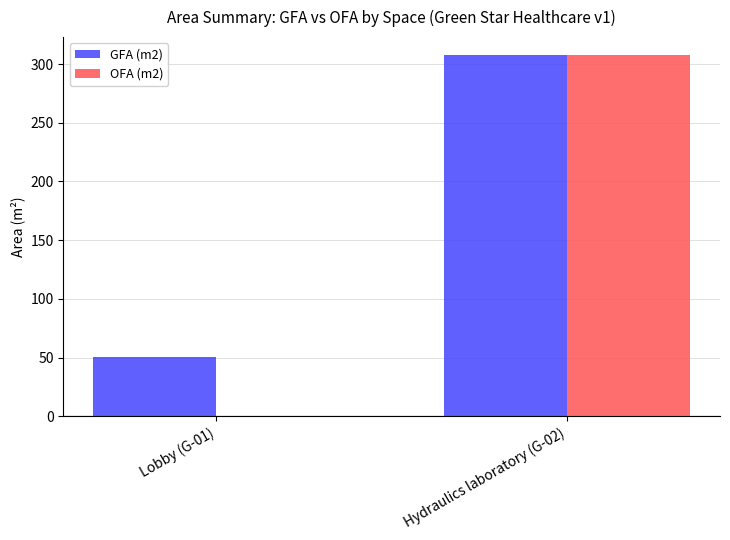

Reading left to right, list all the values displayed in this chart.

GFA (m2): 50.5	307.6
OFA (m2): 0.0	307.6